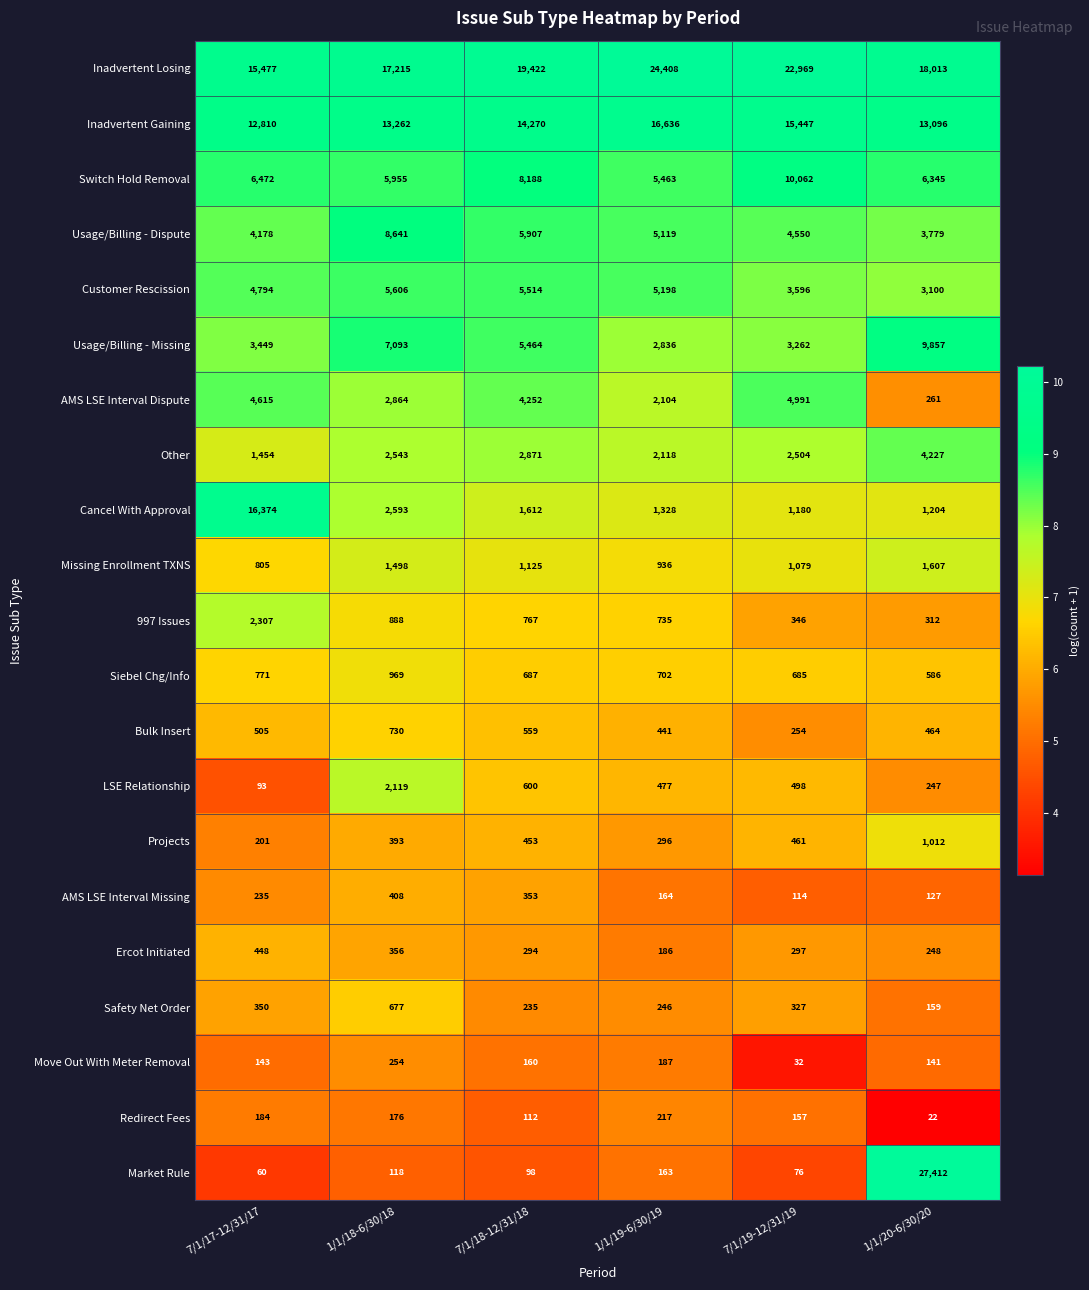

List the series in order of their peak value, lowest first.

Redirect Fees, Move Out With Meter Removal, AMS LSE Interval Missing, Ercot Initiated, Safety Net Order, Bulk Insert, Siebel Chg/Info, Projects, Missing Enrollment TXNS, LSE Relationship, 997 Issues, Other, AMS LSE Interval Dispute, Customer Rescission, Usage/Billing - Dispute, Usage/Billing - Missing, Switch Hold Removal, Cancel With Approval, Inadvertent Gaining, Inadvertent Losing, Market Rule